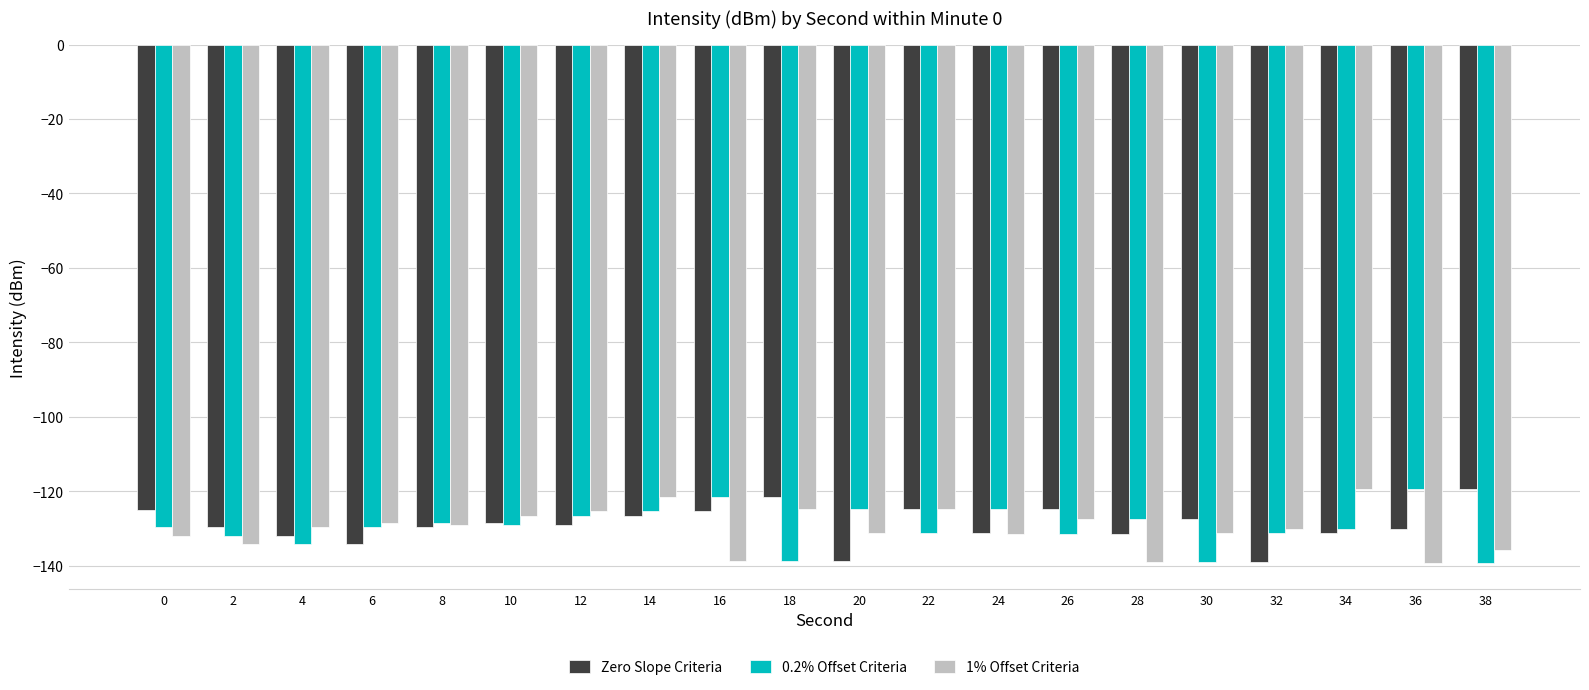

Is the value of 1% Offset Criteria at 18 greater than the value of Zero Slope Criteria at 4?

Yes